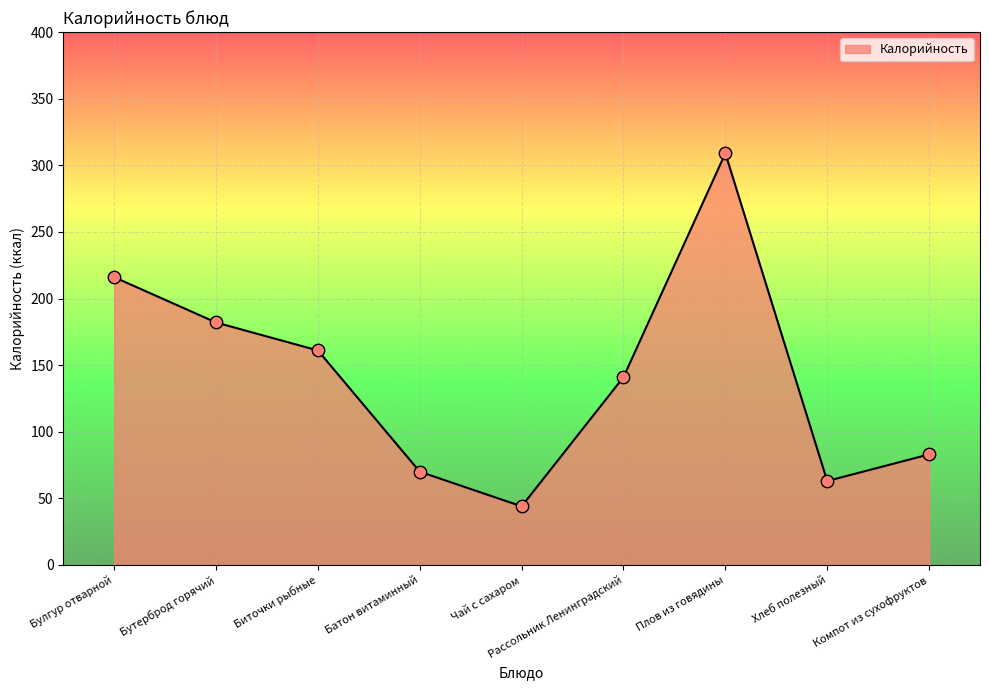

What is the ratio of the value at Биточки рыбные to the value at Плов из говядины?

0.5